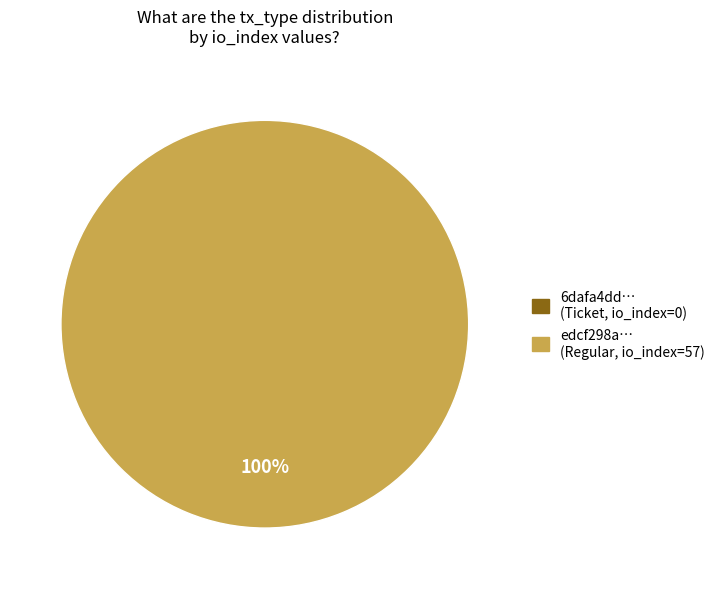

Is it true that Ticket (io_index=0) is 0% of the pie?

True